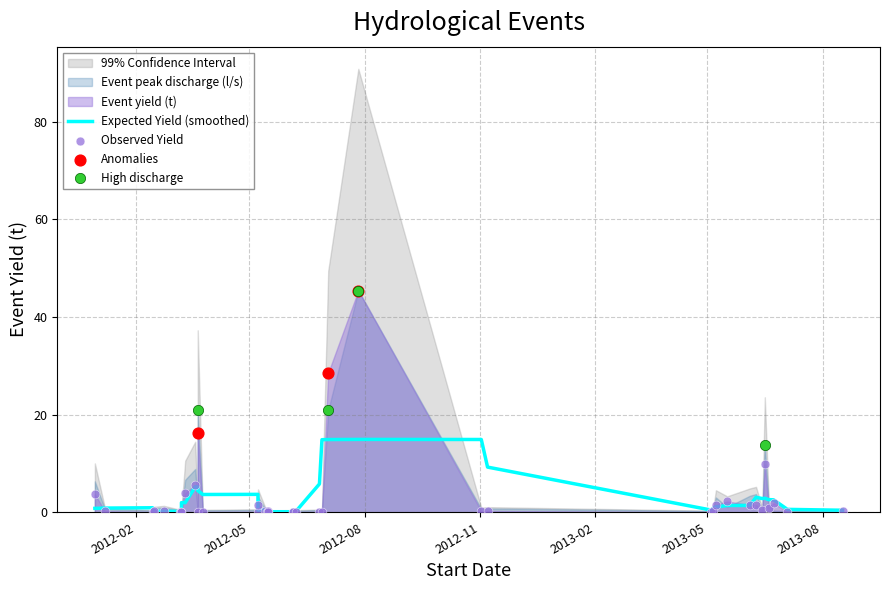

What is the change in value from 2012-05-08 to 2013-06-23?

+1.7